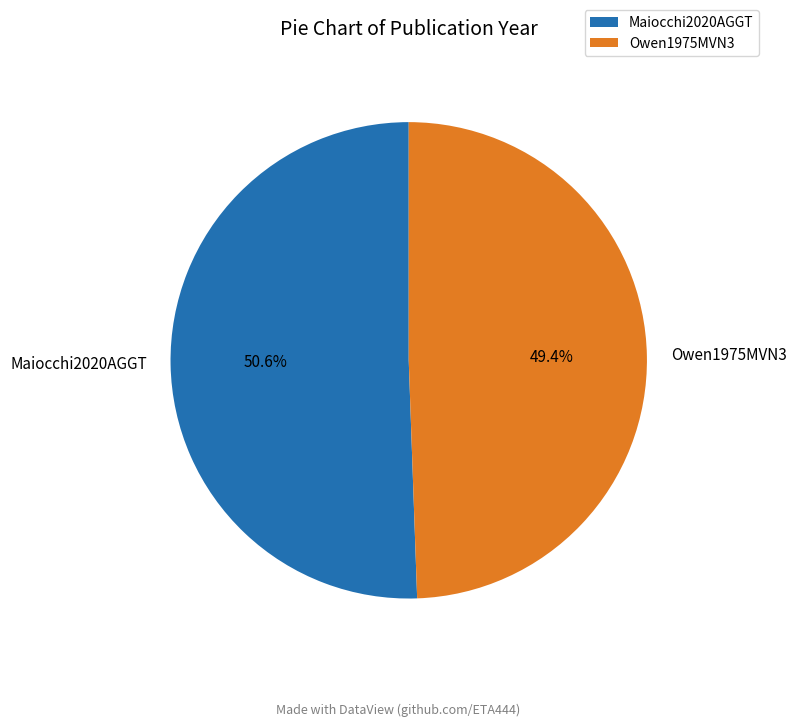

Does any single category account for the majority?

Yes